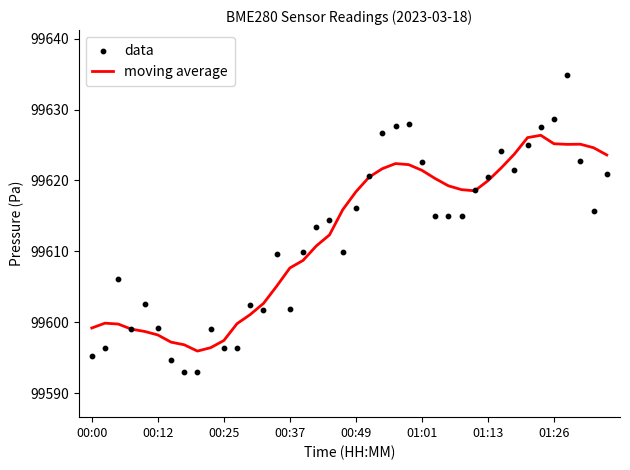

What is the lowest value of the moving average series?

99595.9